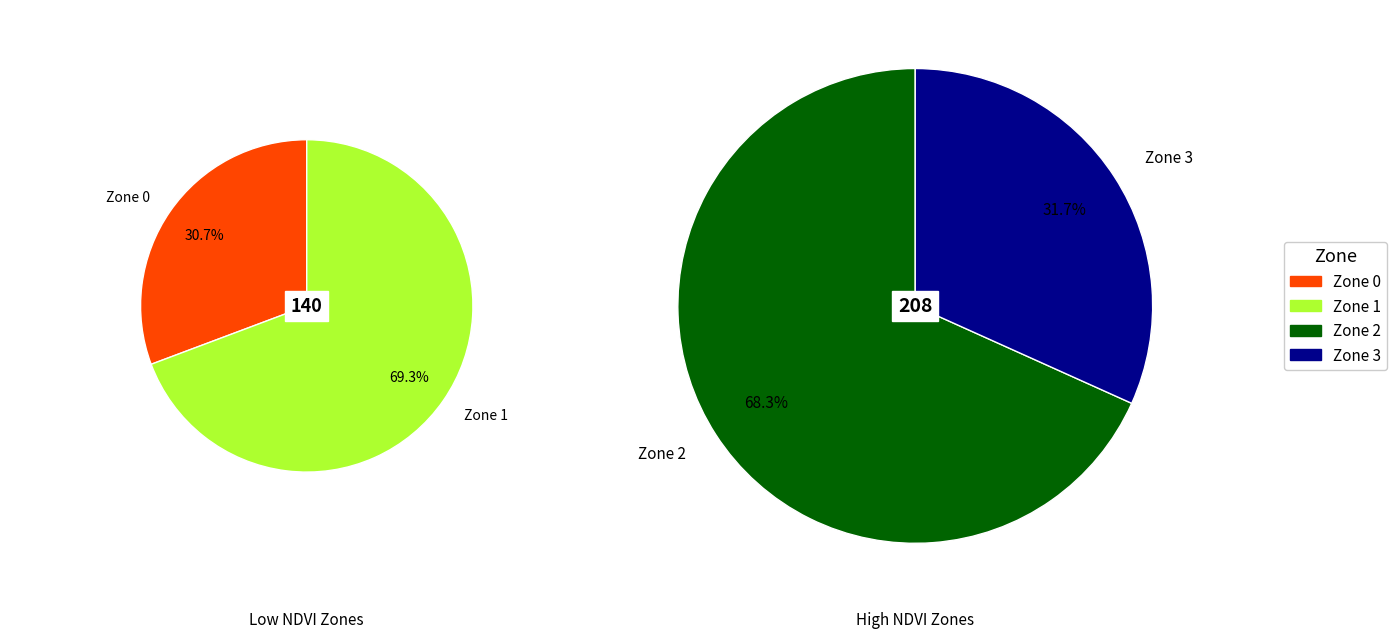

How much of the chart is everything except Zone 2?

59.2%